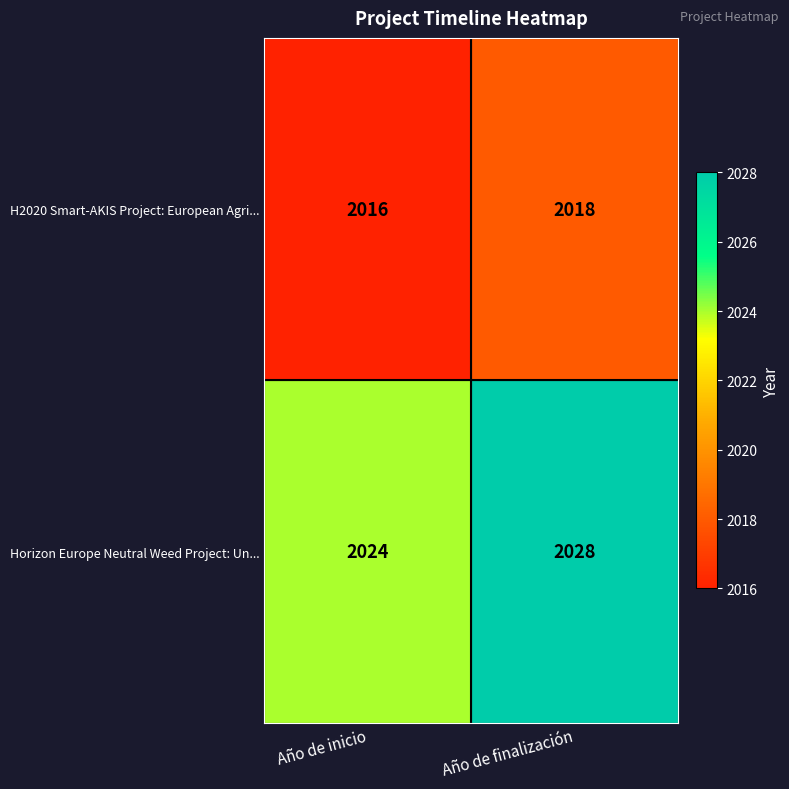

Reading left to right, extract all data points from this chart.

H2020 Smart-AKIS Project: European Agri...: Año de inicio=2016	Año de finalización=2018
Horizon Europe Neutral Weed Project: Un...: Año de inicio=2024	Año de finalización=2028